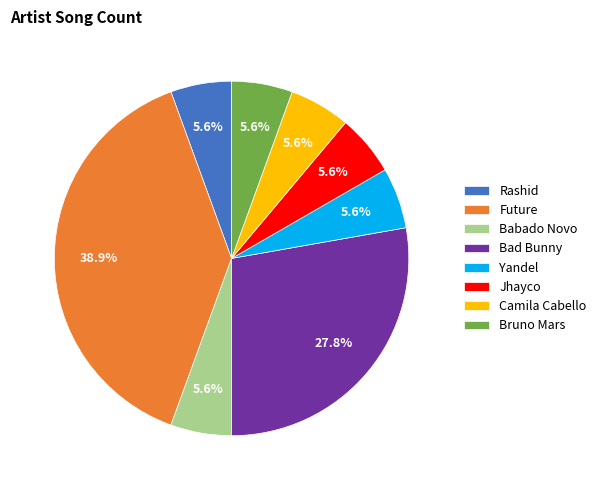

To the nearest percent, what is the average slice percentage?

12%